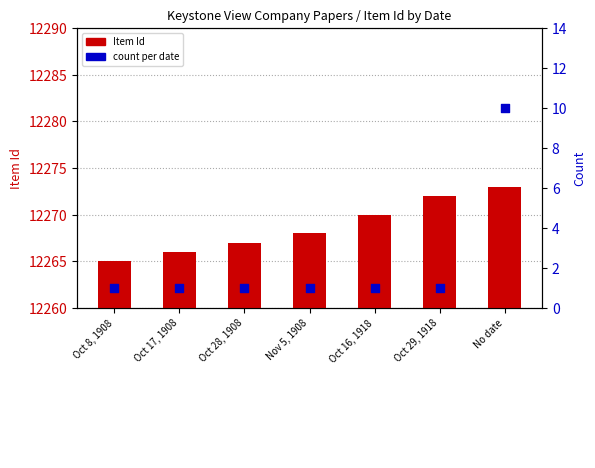

Which series has the largest total across all categories?

Item Id